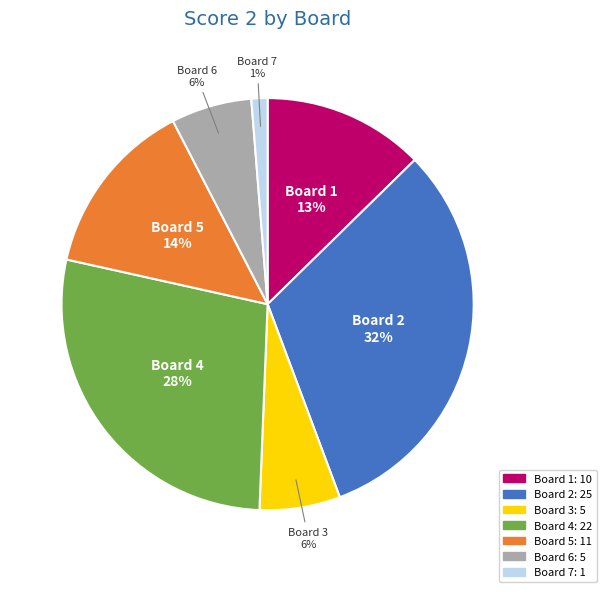

Is the sum of Board 5 and Board 4 greater than half?

No